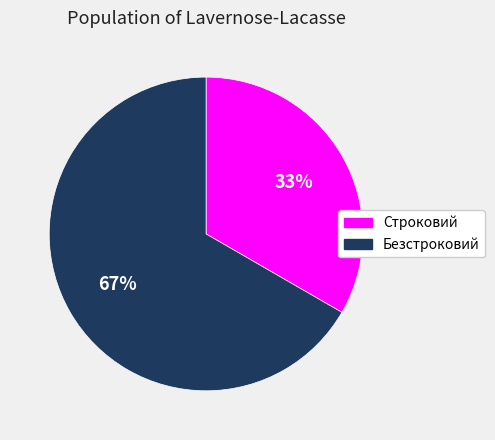

To the nearest percent, what percentage of the pie is Безстроковий?

67%